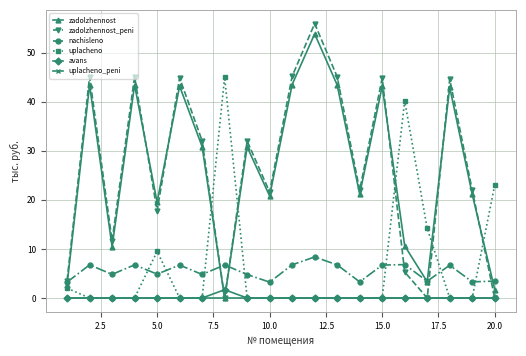

Which series has the largest range (max minus min)?

zadolzhennost_peni